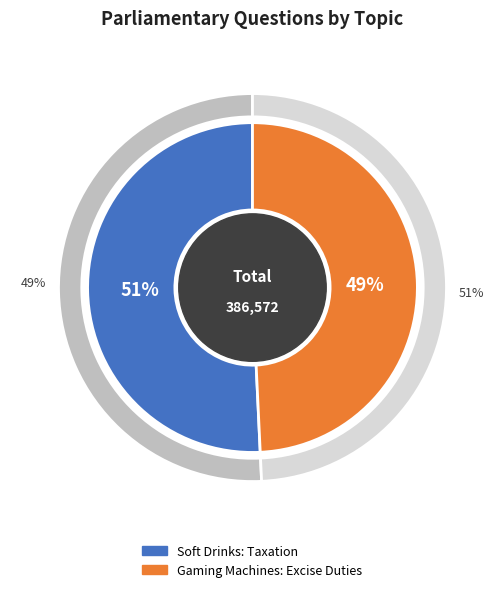

Between Gaming Machines: Excise Duties and Soft Drinks: Taxation, which is larger?

Soft Drinks: Taxation